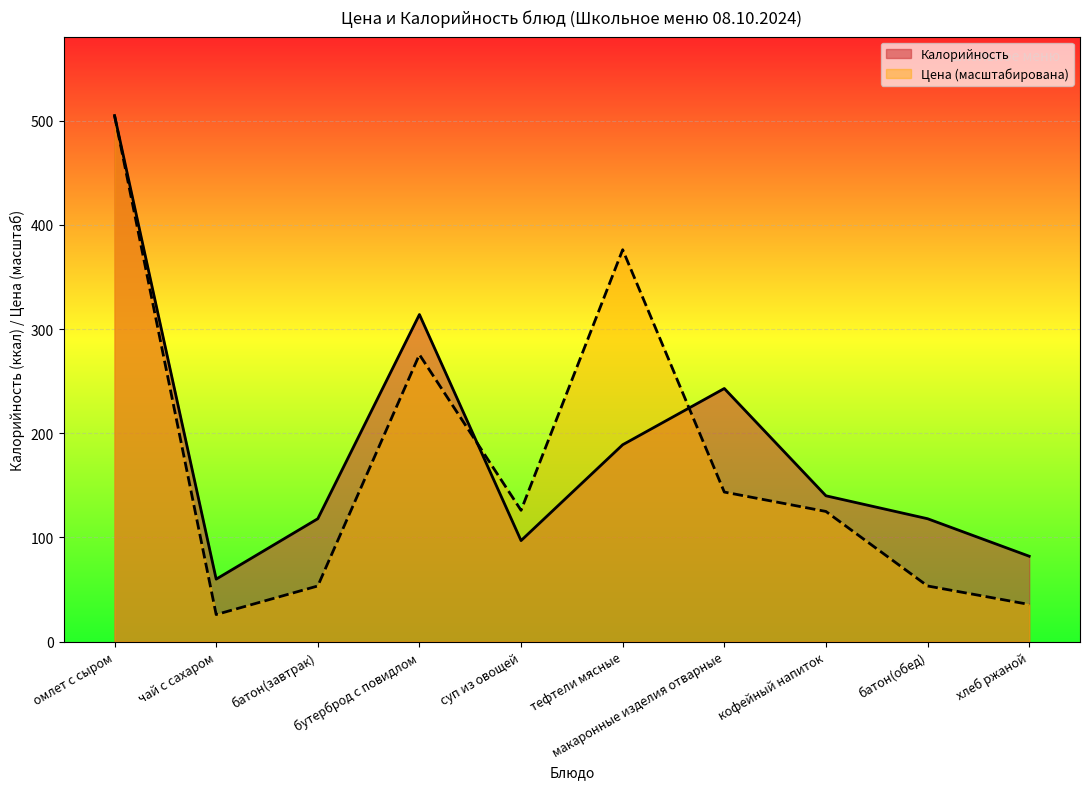

Which series changed the most between чай с сахаром and суп из овощей?

Цена (масштабирована)